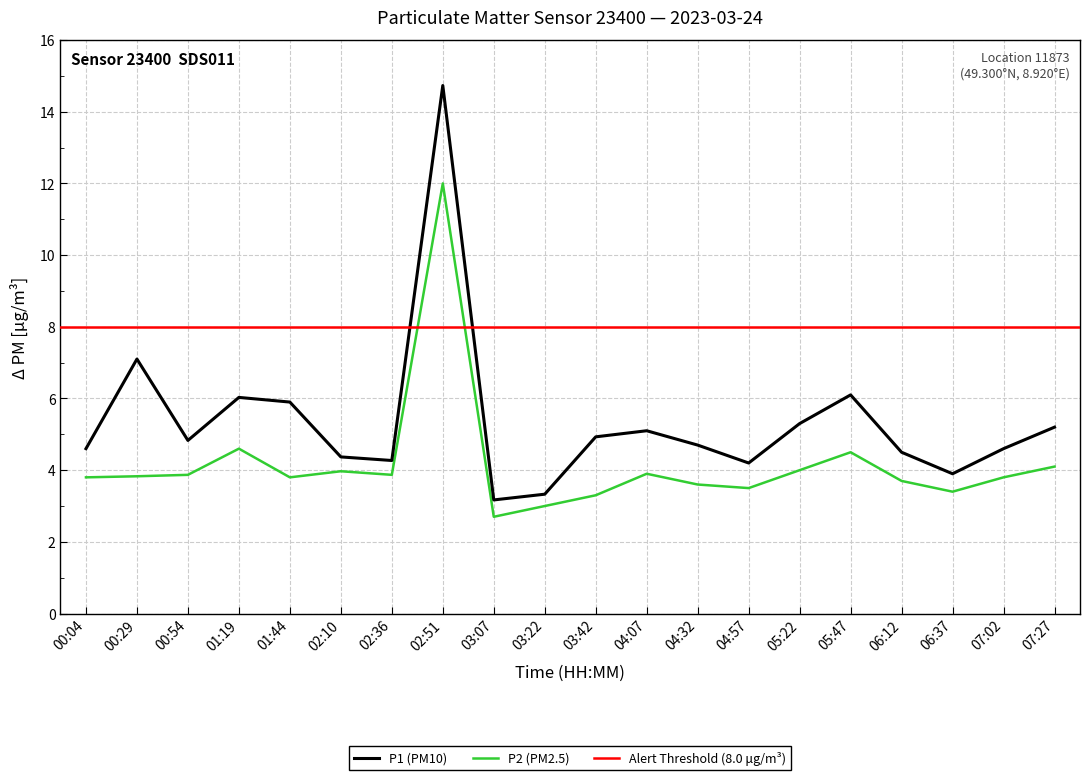

What is the average value of the P2 series?

4.2